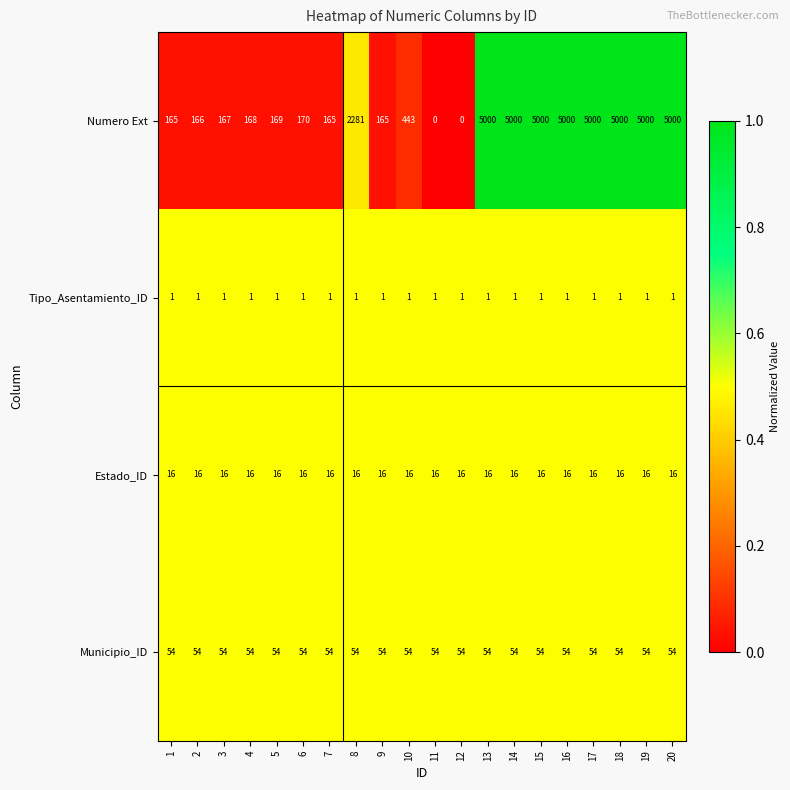

The Tipo_Asentamiento_ID series shows 0 at 19. True or false?

False